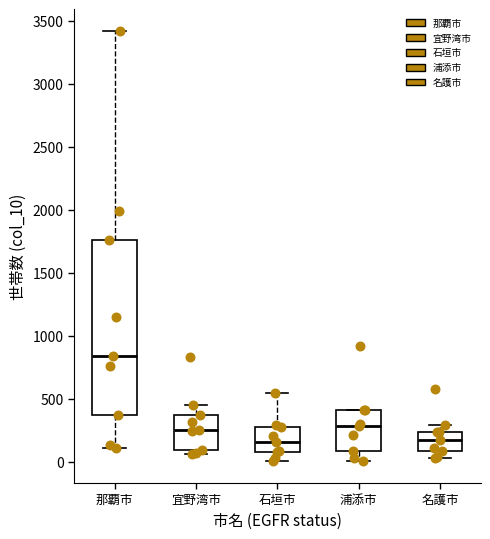

Where does the lower whisker of the box for 那覇市 end on the y-axis? The values are not printed on the chart, so give them approximately, as read against the axis.

100